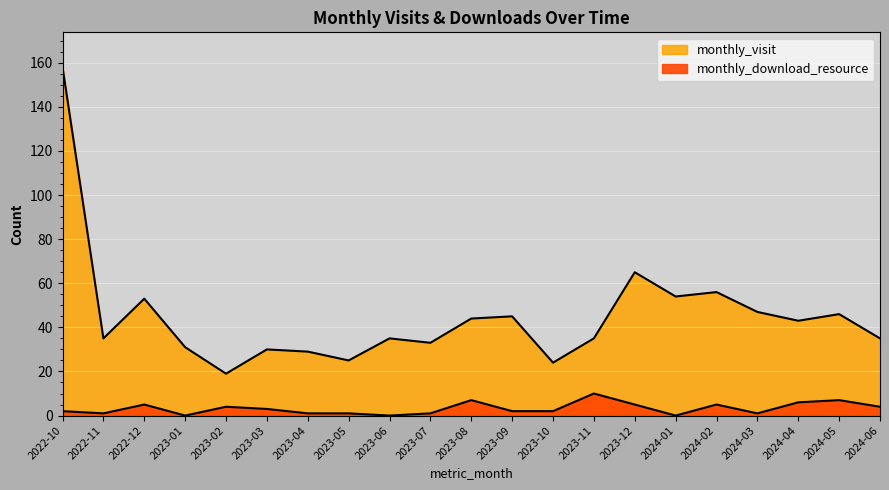

How many interior local valleys does the monthly_download_resource series have?

5